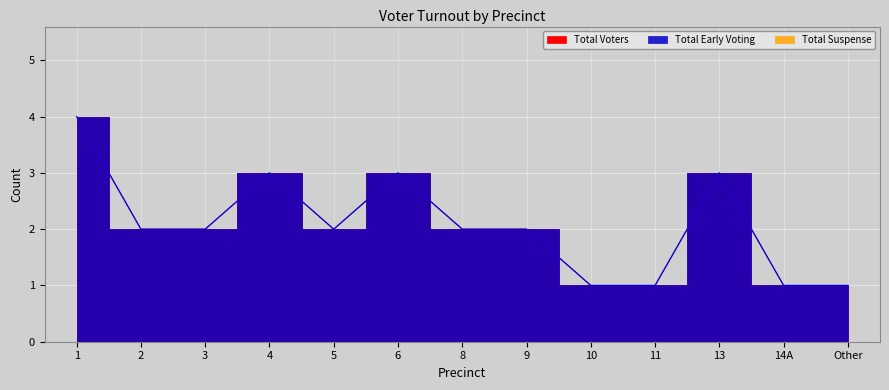

Reading left to right, list all the values displayed in this chart.

Total Early Voting: 4	2	2	3	2	3	2	2	1	1	3	1	1
Total Voters: 4	2	2	3	2	3	2	2	1	1	3	1	1